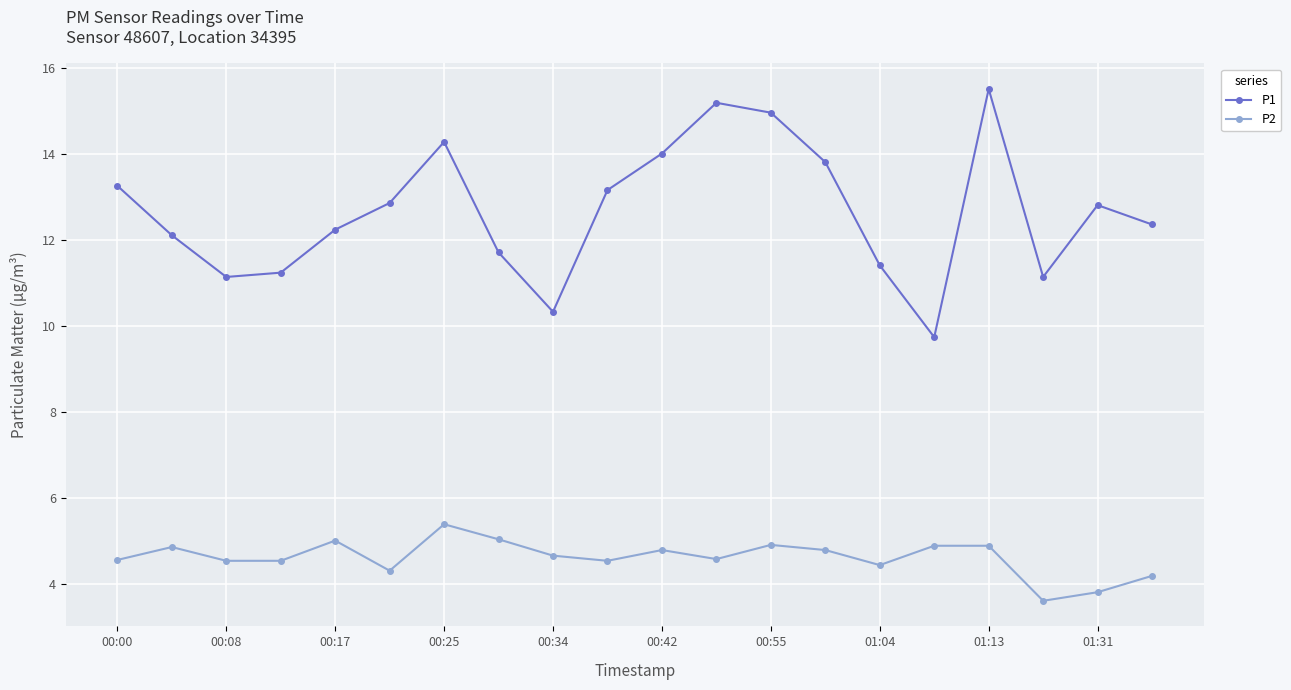

How many data points does each series have?

20